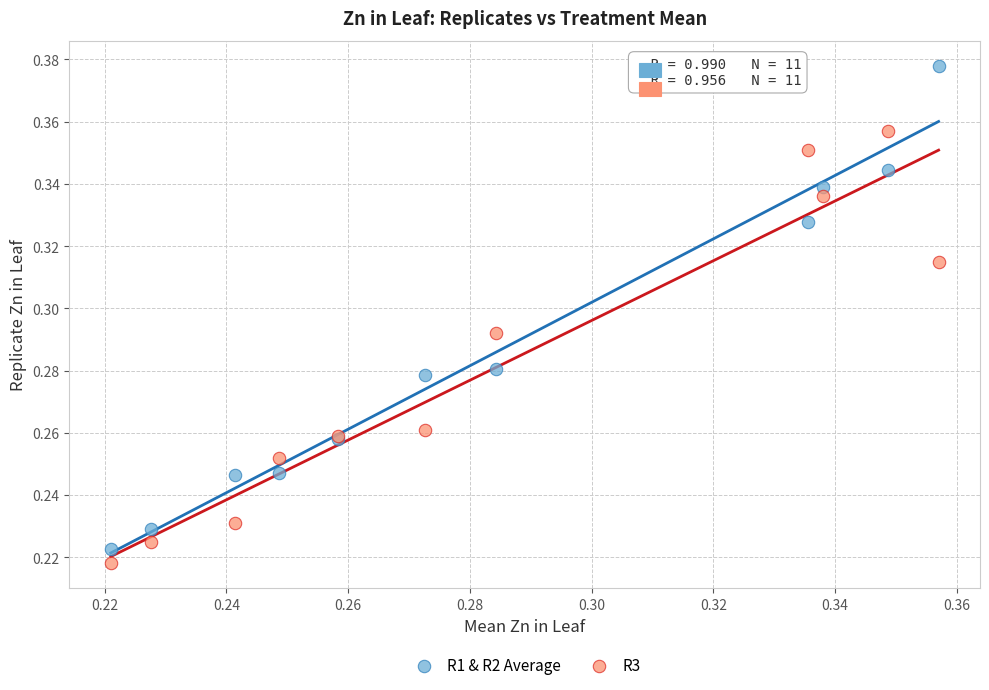

Which series has the largest Y range (max minus min)?

R1 & R2 Average